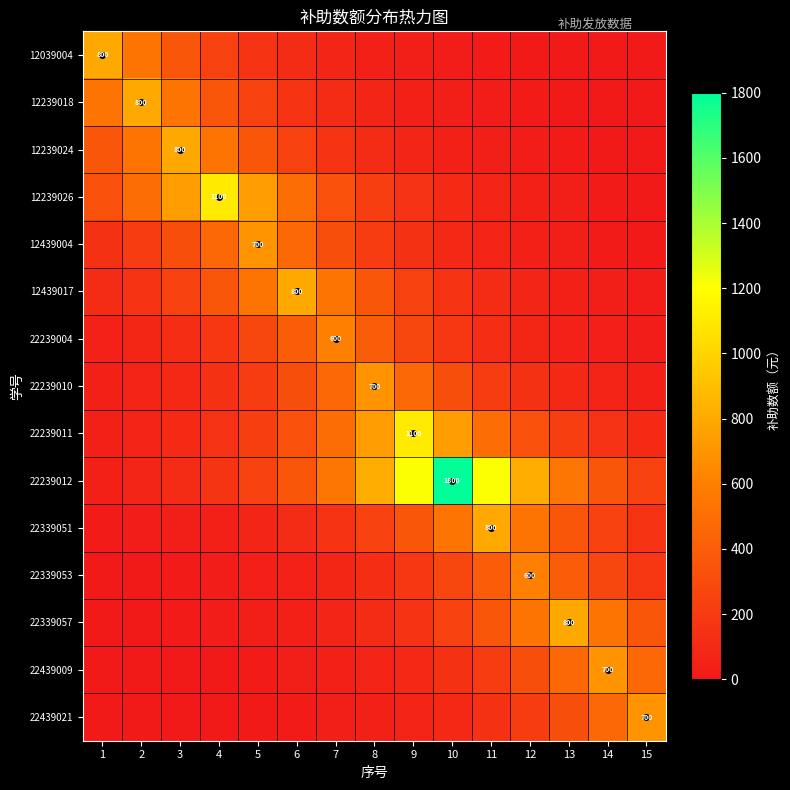

What value does the 22239011 series have at 3?

99.8